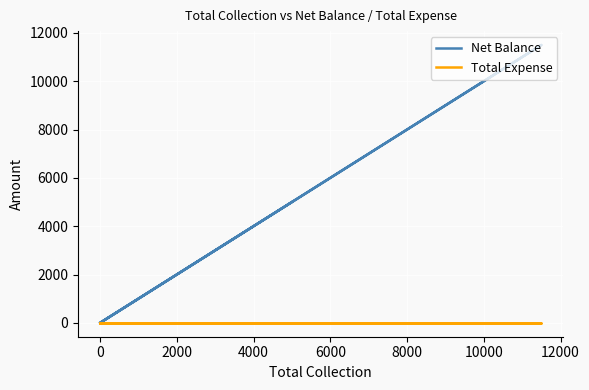

What is the label of the 3rd point from the right?

2000